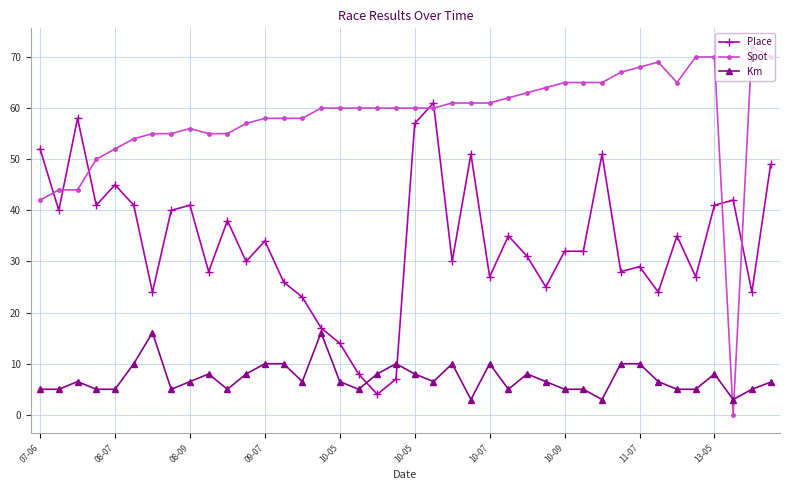

Which series has the largest total across all categories?

Spot